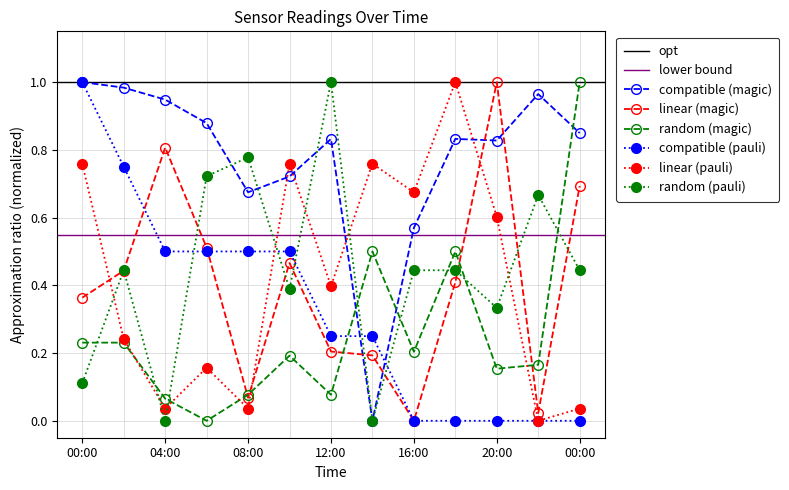

Is this an area chart (filled region under the line)?

No